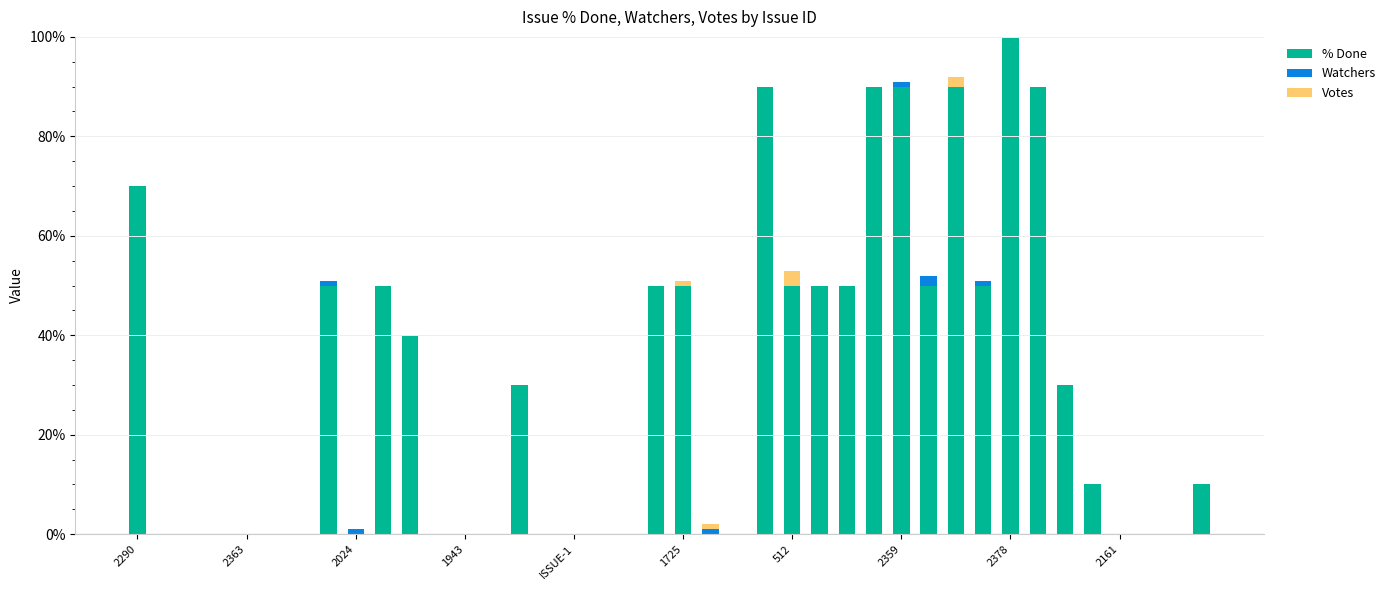

What is the maximum value for % Done?

100